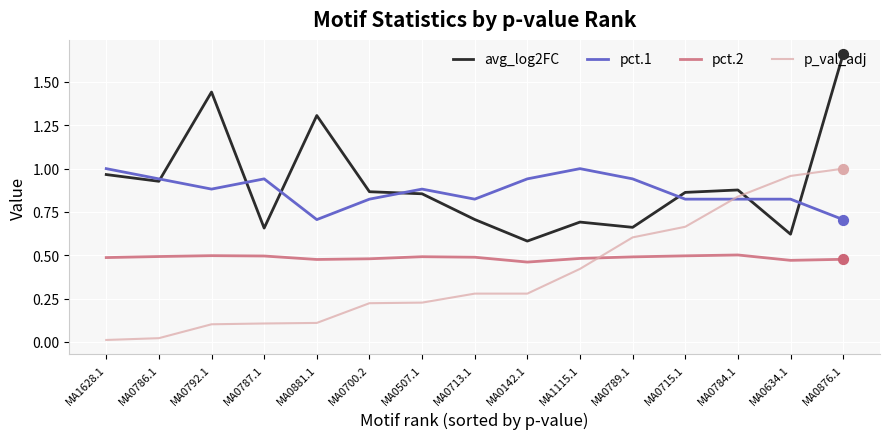

At how many categories does at least one series exceed 0?

15